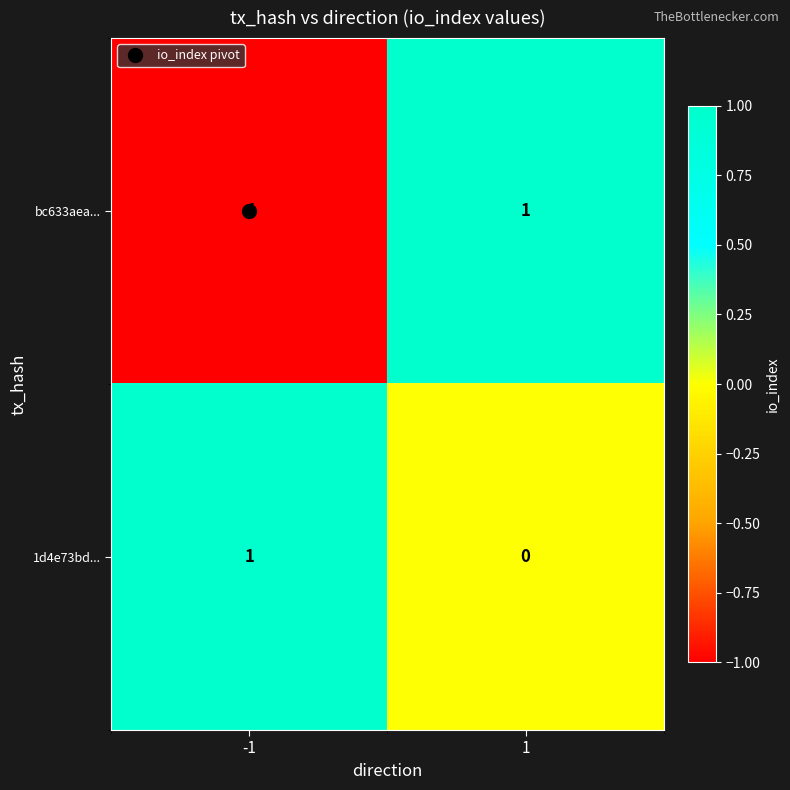

Is it true that bc633aea... equals 1 at 1?

True